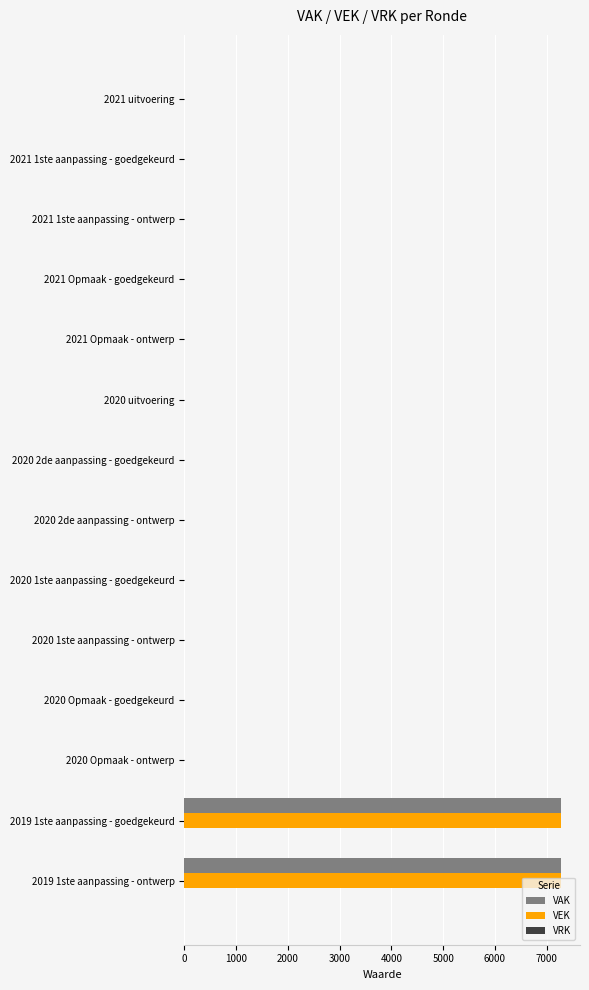

Is the value of VEK at 2021 Opmaak - ontwerp greater than the value of VAK at 2019 1ste aanpassing - ontwerp?

No